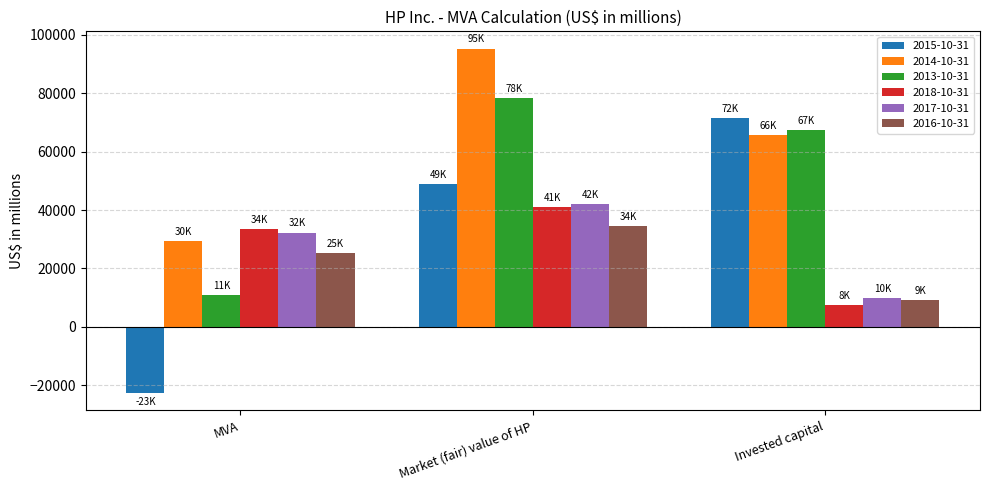

What position from the right is MVA?

3